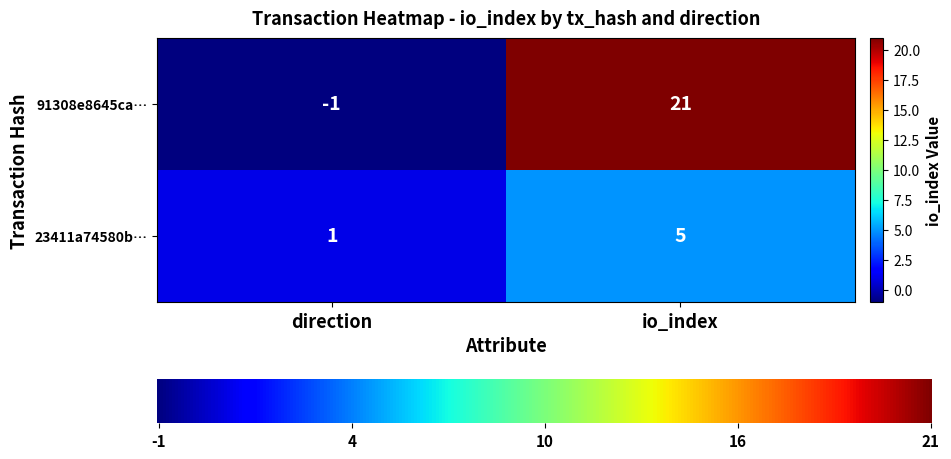

Reading left to right, what are all the values shown in this chart?

91308e8645ca…: direction=-1	io_index=21
23411a74580b…: direction=1	io_index=5